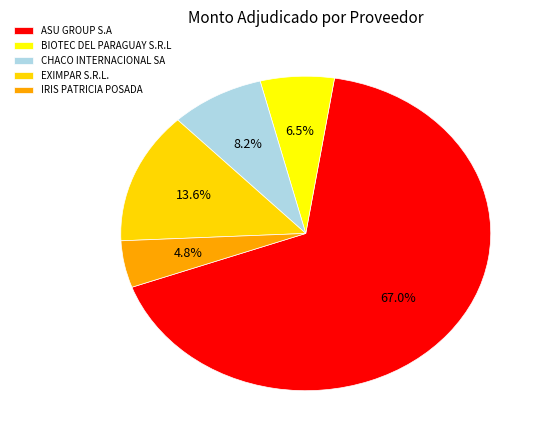

Approximately how many times larger is the value at IRIS PATRICIA POSADA compared to CHACO INTERNACIONAL SA?

0.6